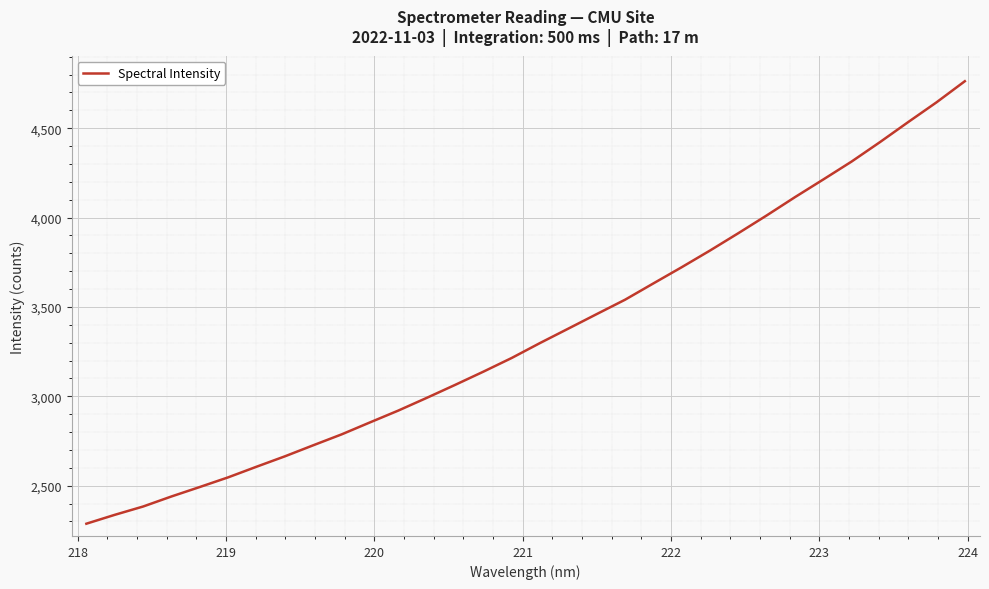

What is the greatest value displayed?

4763.1